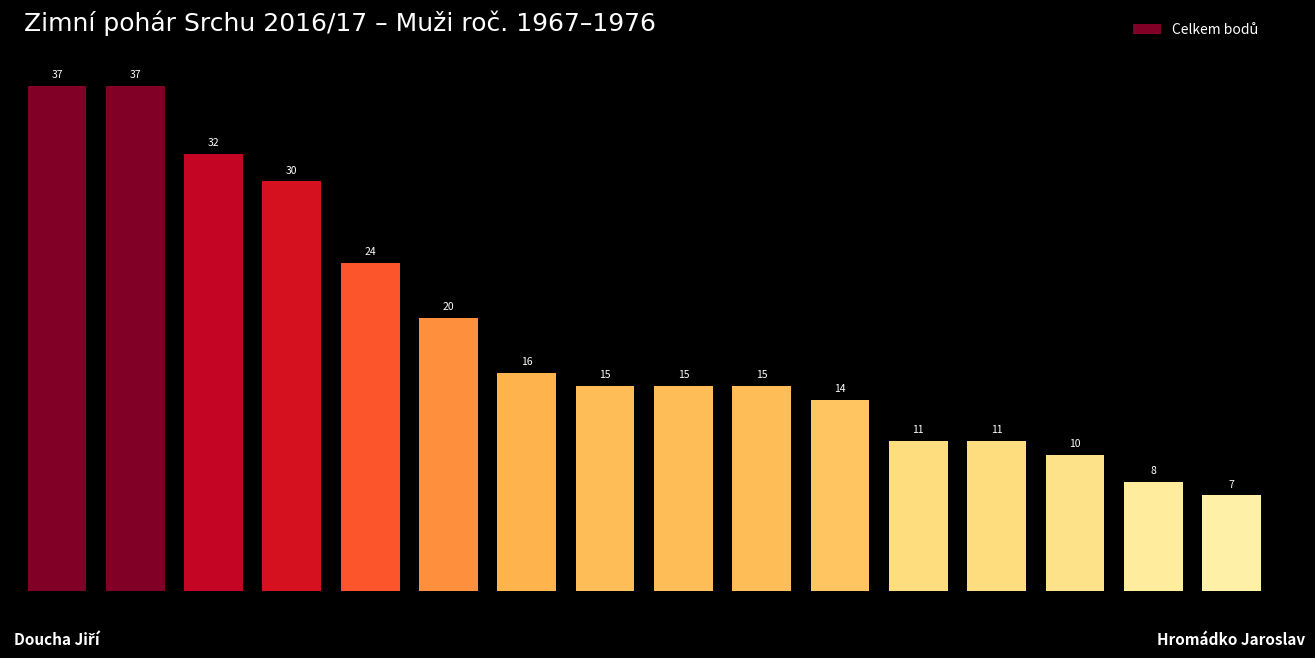

What is the minimum value shown in the chart?

7